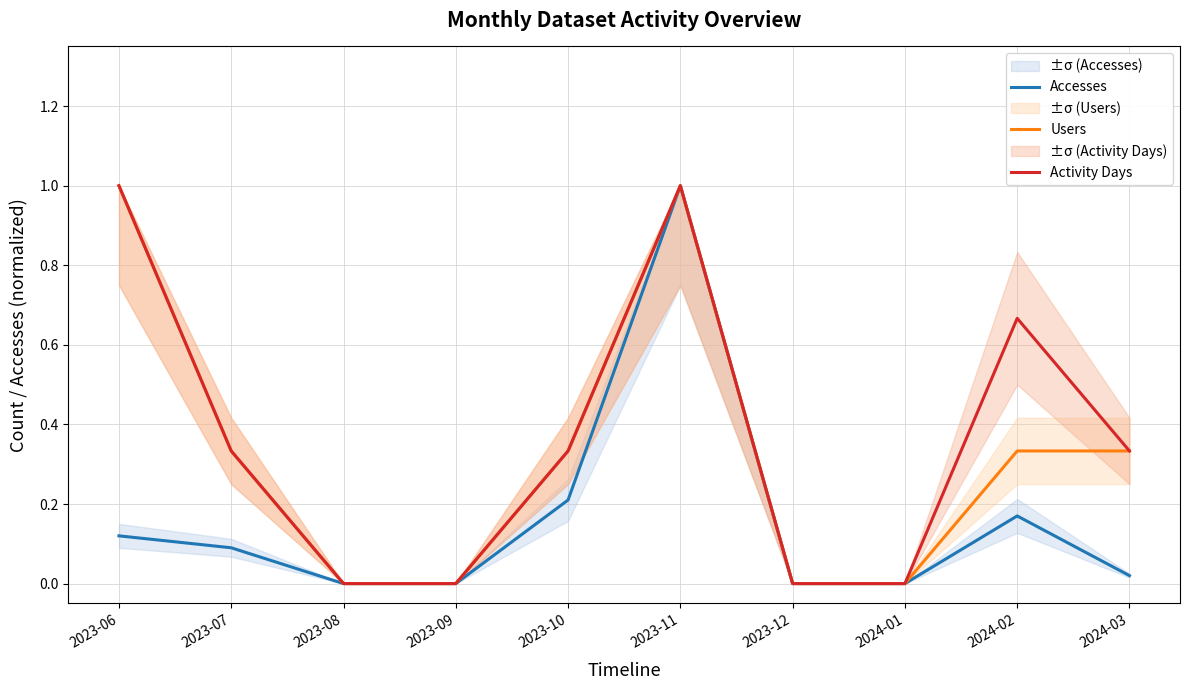

Rank the series by their maximum value, from highest to lowest.

Accesses, Users, Activity Days